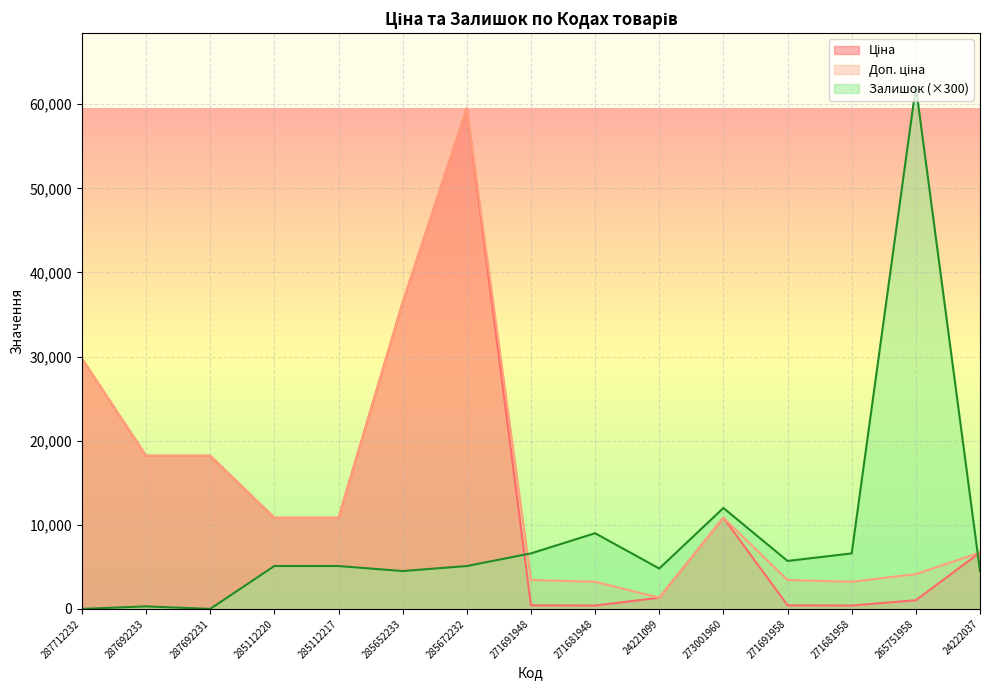

Which label corresponds to the largest value in the chart?

265751958